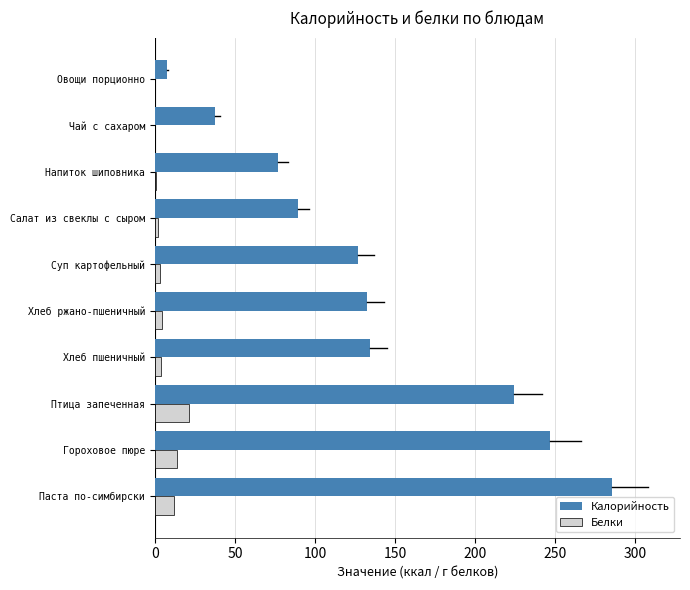

What is the greatest value displayed?

285.1